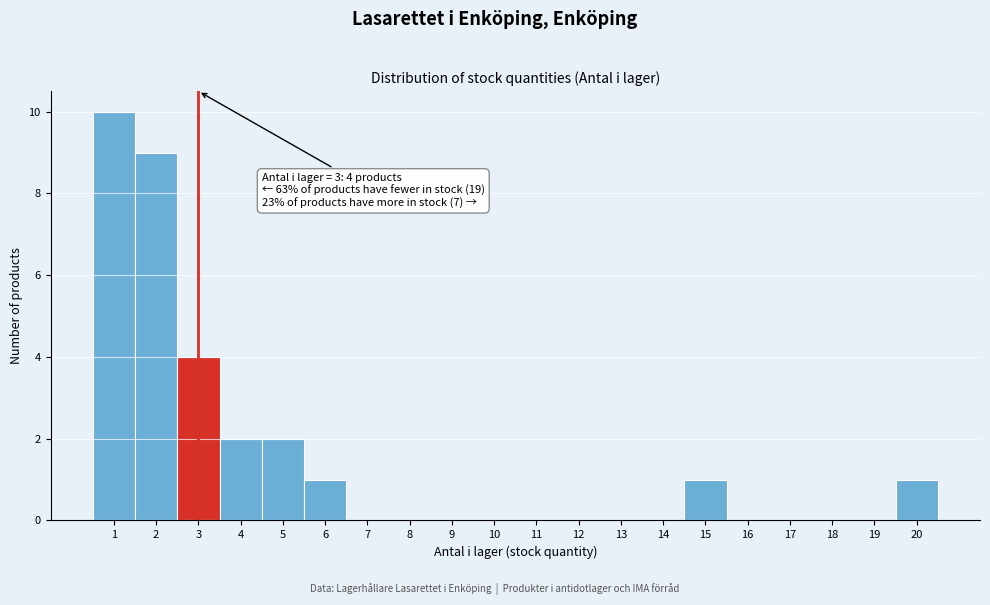

Which range on the x-axis has the tallest bar?

0.5 to 1.5